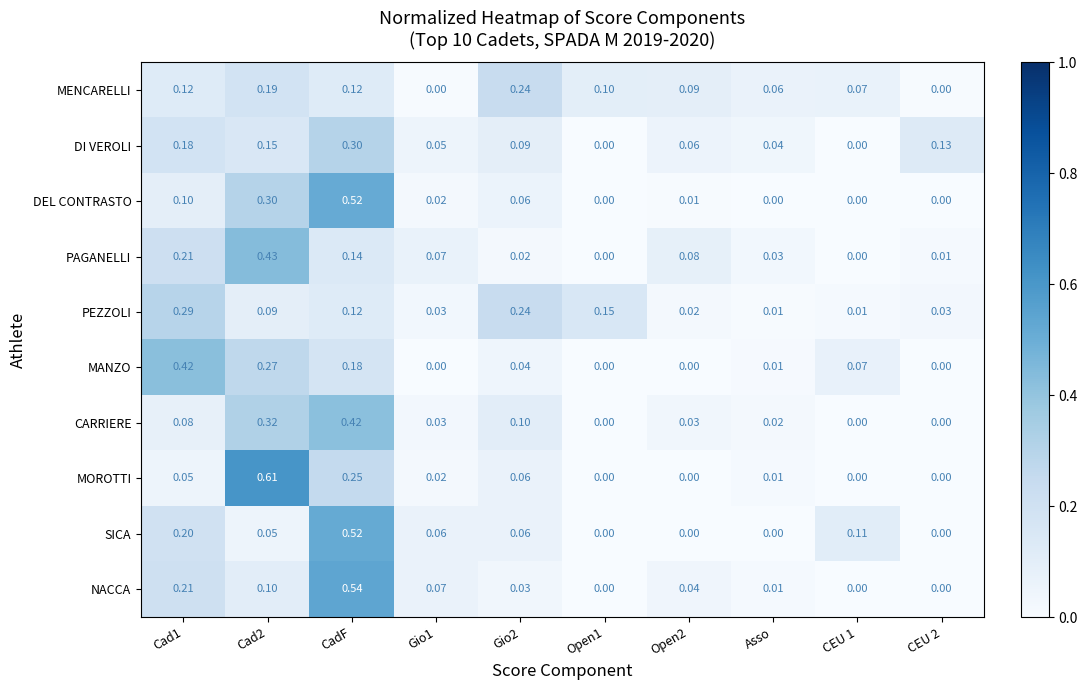

Rank the series at Cad2 from lowest to highest value.

SICA, PEZZOLI, NACCA, DI VEROLI, MENCARELLI, MANZO, DEL CONTRASTO, CARRIERE, PAGANELLI, MOROTTI